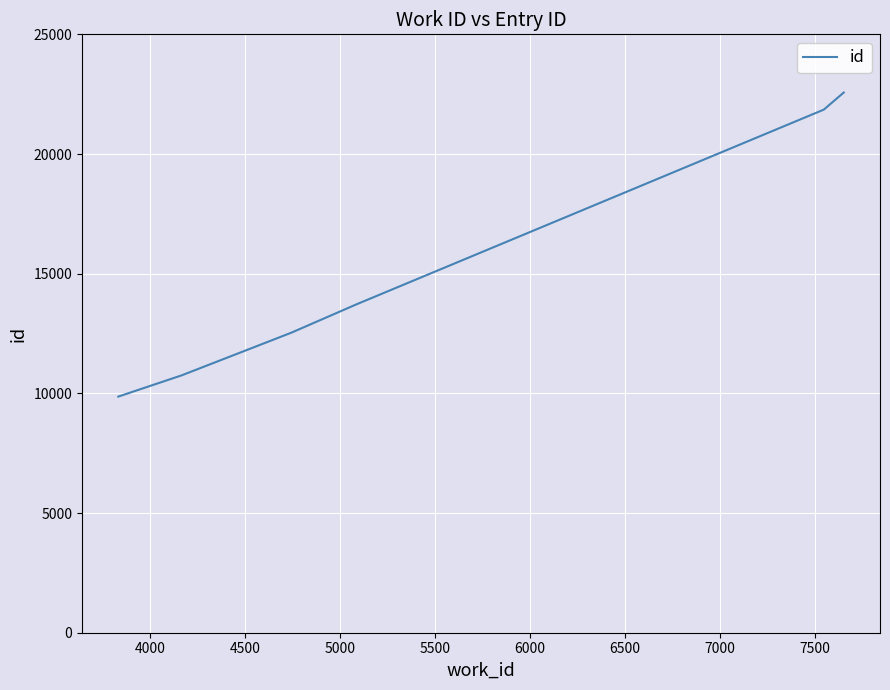

What is the minimum value shown in the chart?

9865